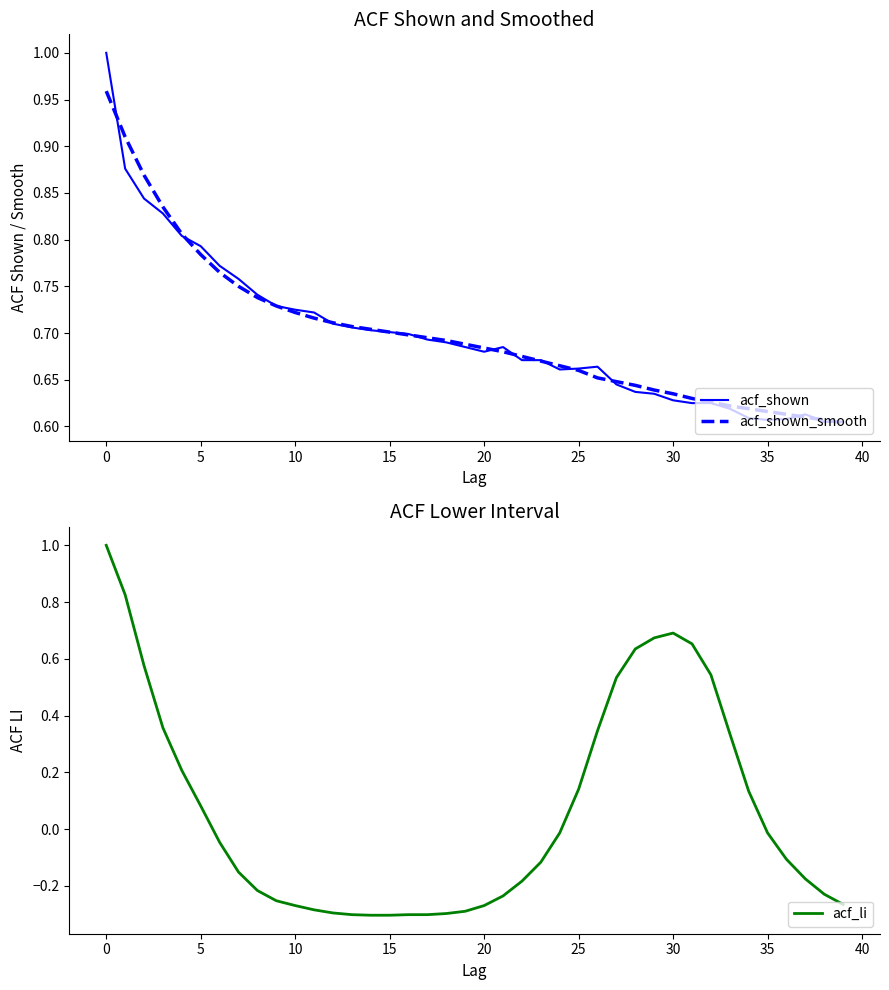

After their last crossing, which series has the higher values: acf_li or acf_shown_smooth?

acf_shown_smooth